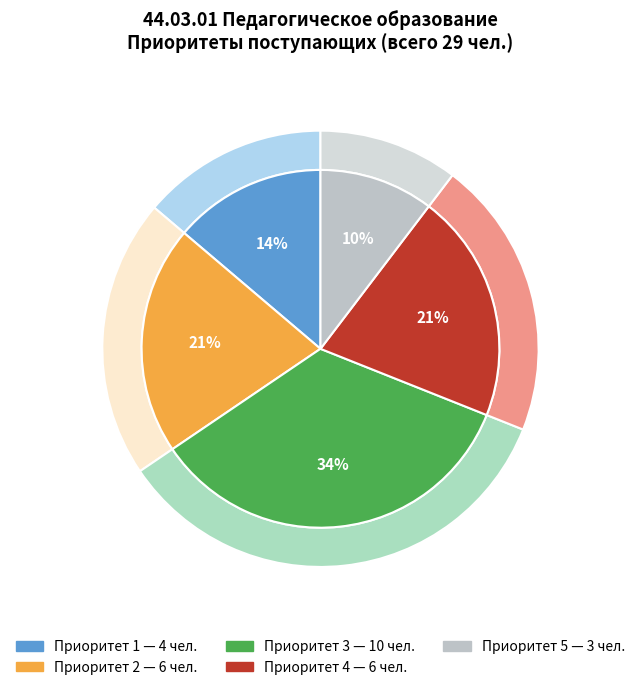

How many segments does this pie chart have?

5